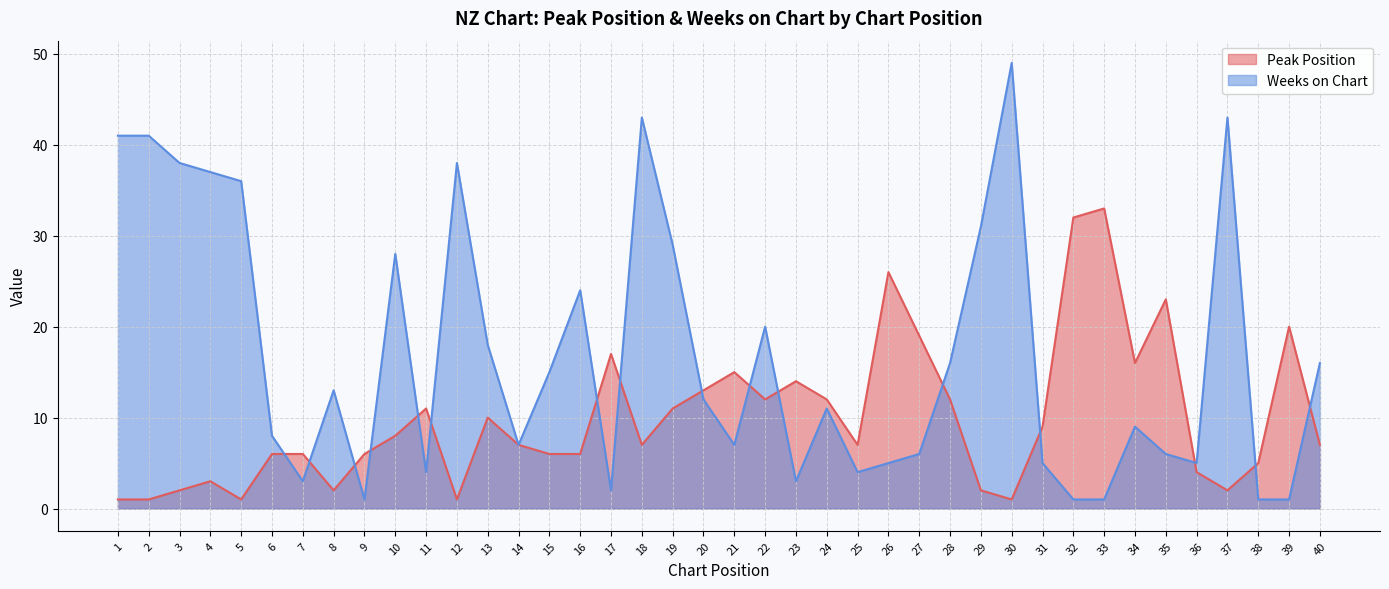

Which series has the largest total across all categories?

Weeks on Chart